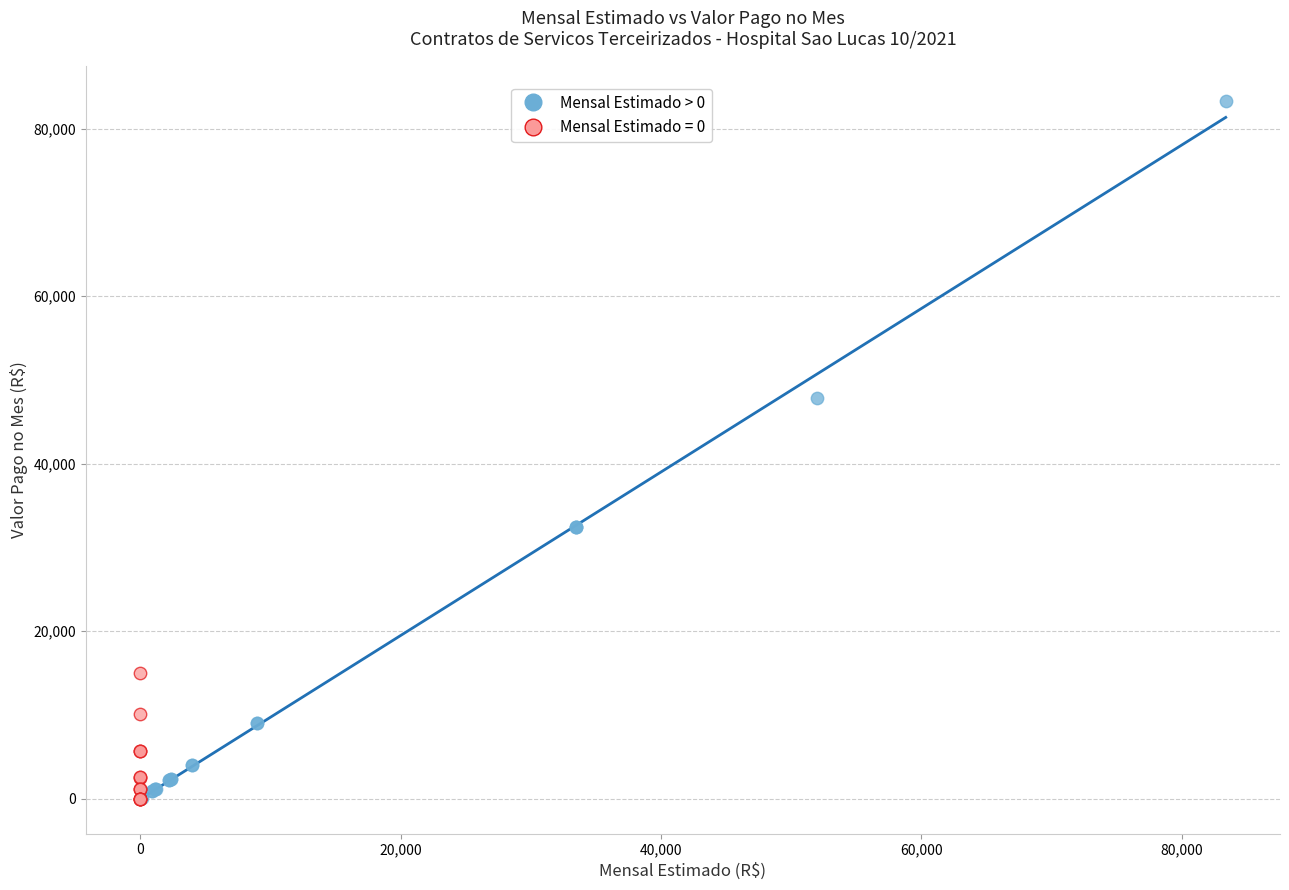

Which series reaches the maximum Y coordinate?

Mensal Estimado > 0